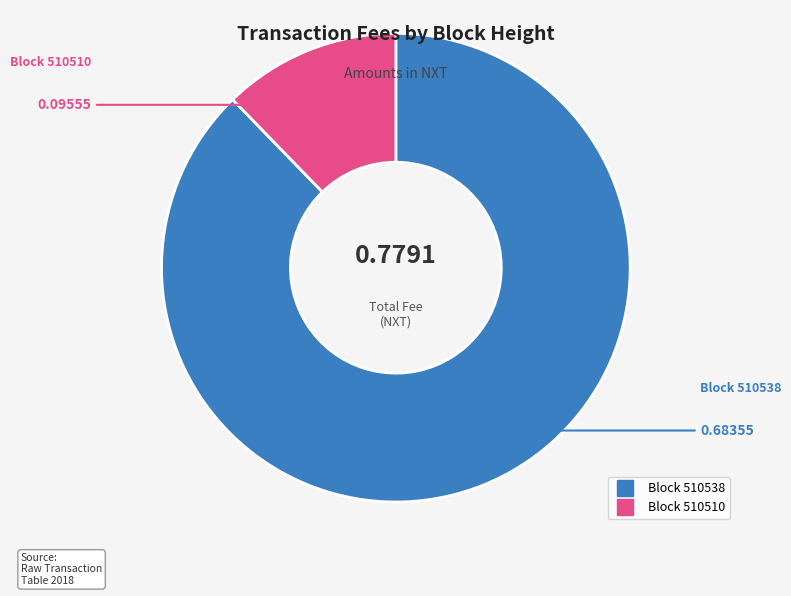

Is there any slice that represents more than half of the pie?

Yes